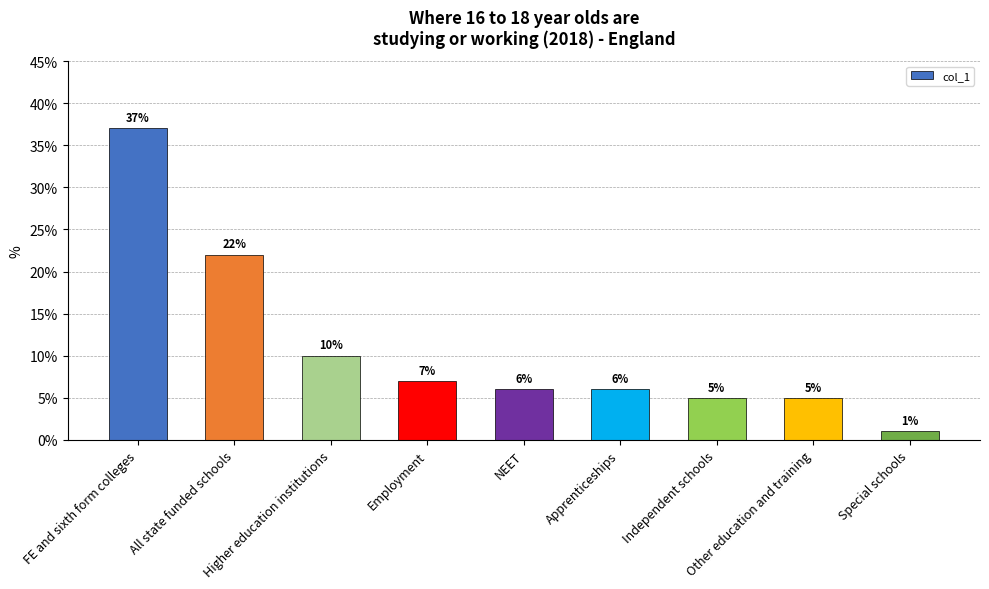

What position from the left is Special schools?

9